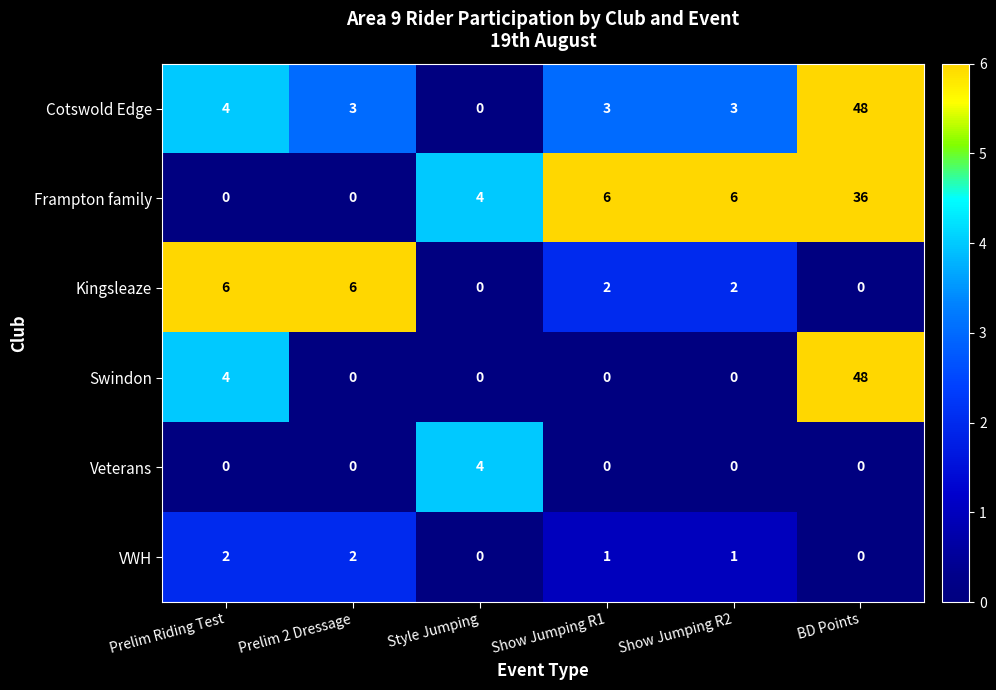

How many Veterans values are between 0 and 1?

5